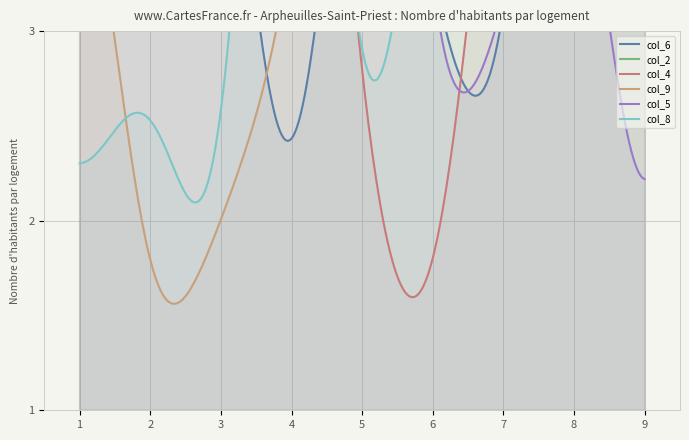

List the series in order of their peak value, lowest first.

col_4, col_6, col_2, col_9, col_5, col_8